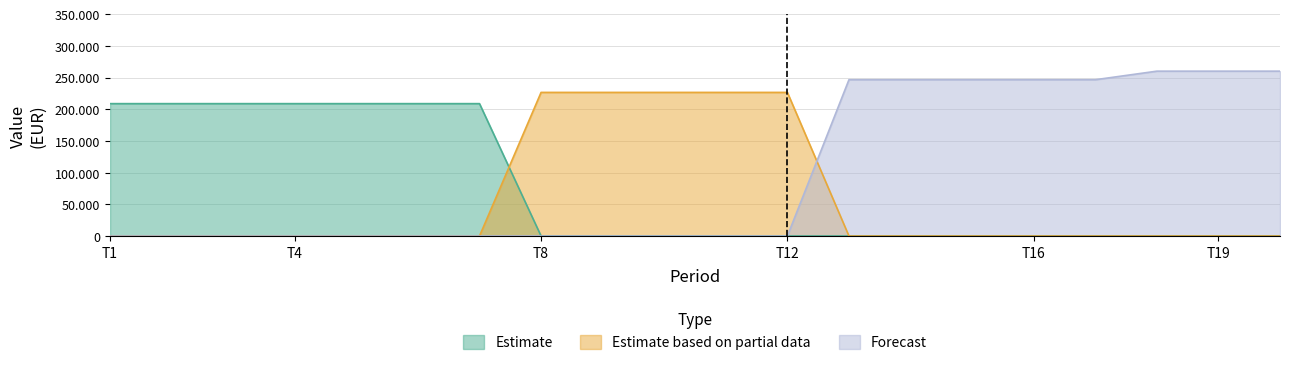

Does the chart have visible grid lines?

Yes